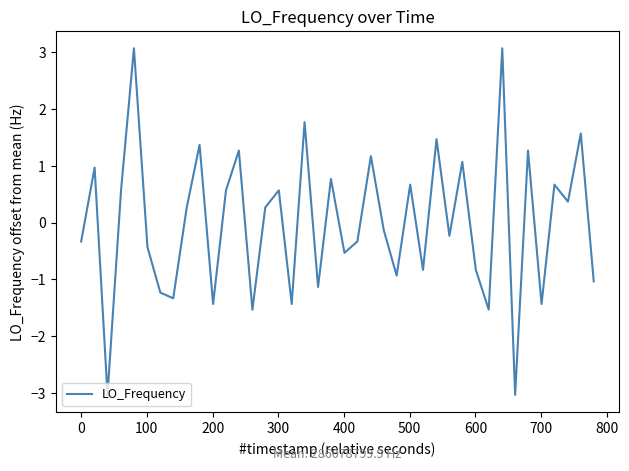

What is the difference between the maximum and minimum values?

6.1